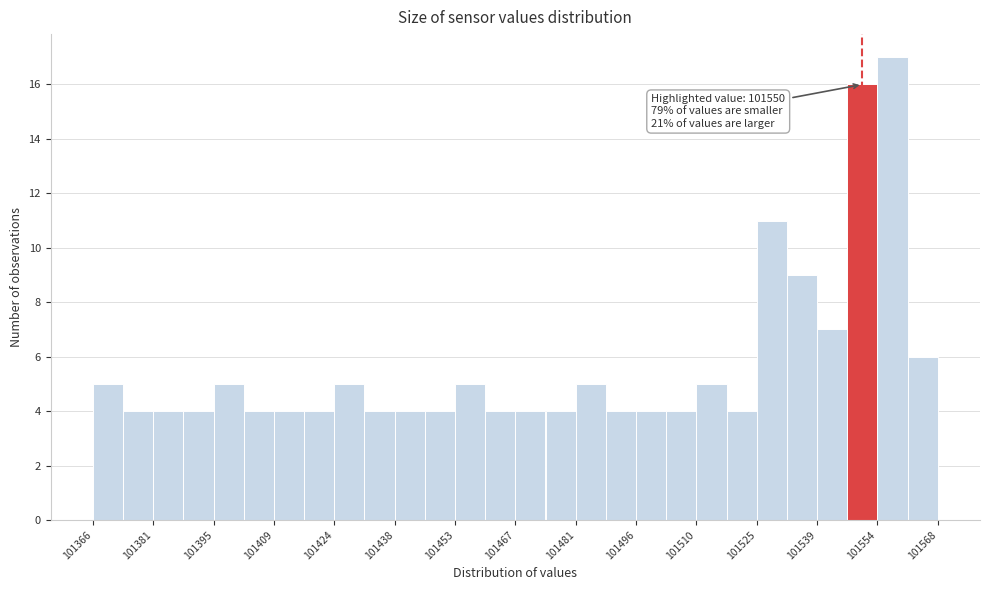

Around what value on the x-axis is the tallest bar? Give the approximate position of its centre, as read against the axis.

101558